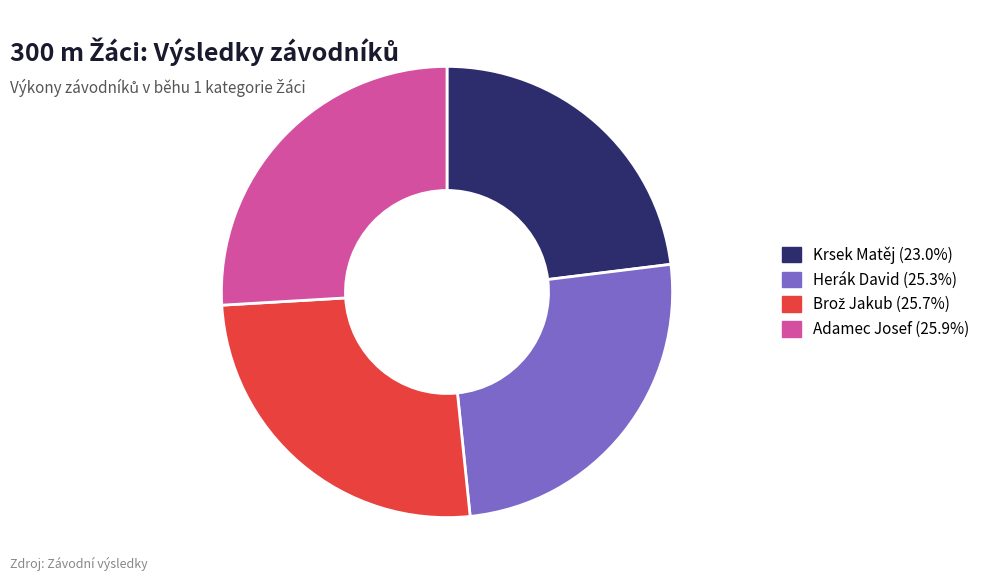

Does Krsek Matěj represent more than half of the total?

No